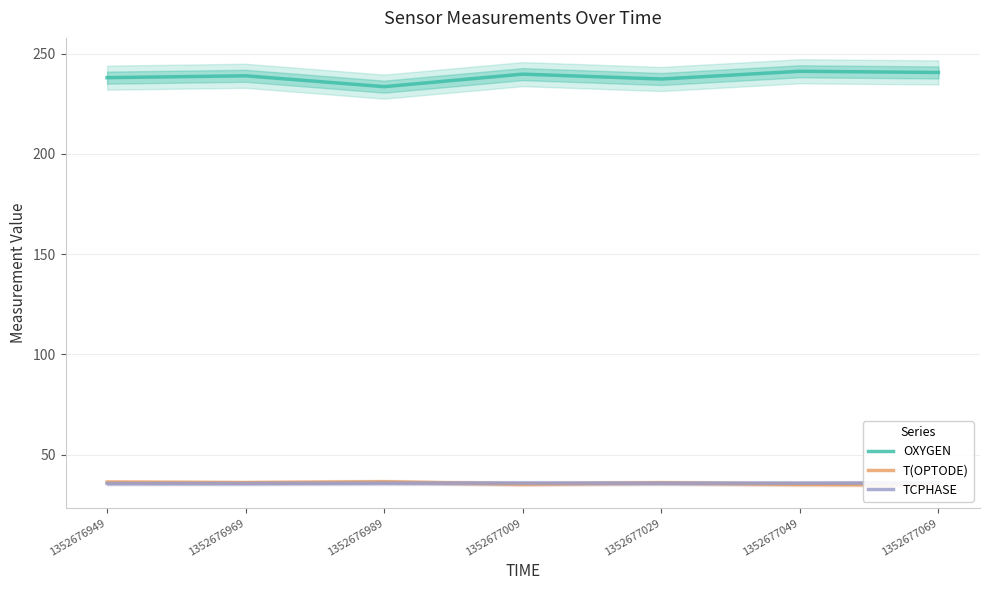

What is the spread (max minus min) of values at 1352676969?

203.3